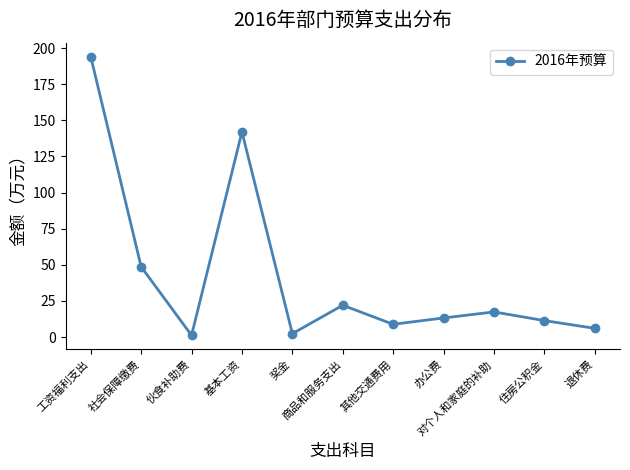

How many data points are less than 13?

5